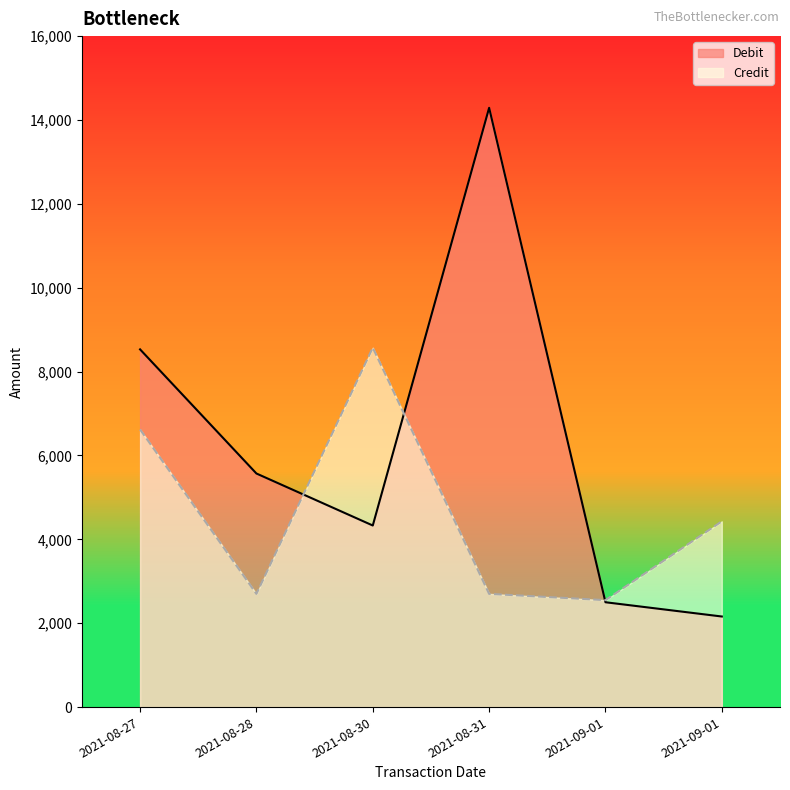

How many data points in Credit are less than 4430?

3